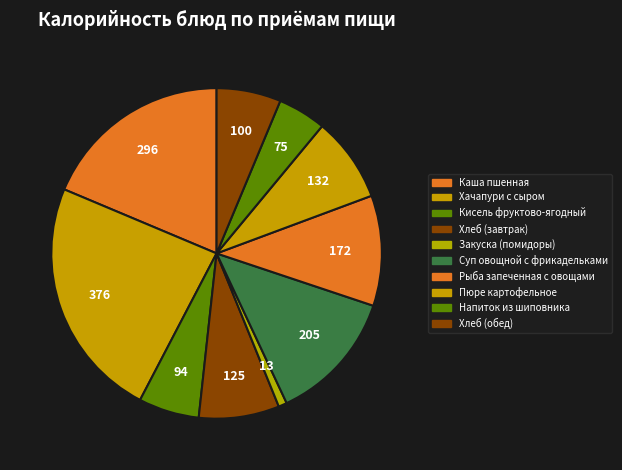

Does Хачапури с сыром account for over 50% of the chart?

No